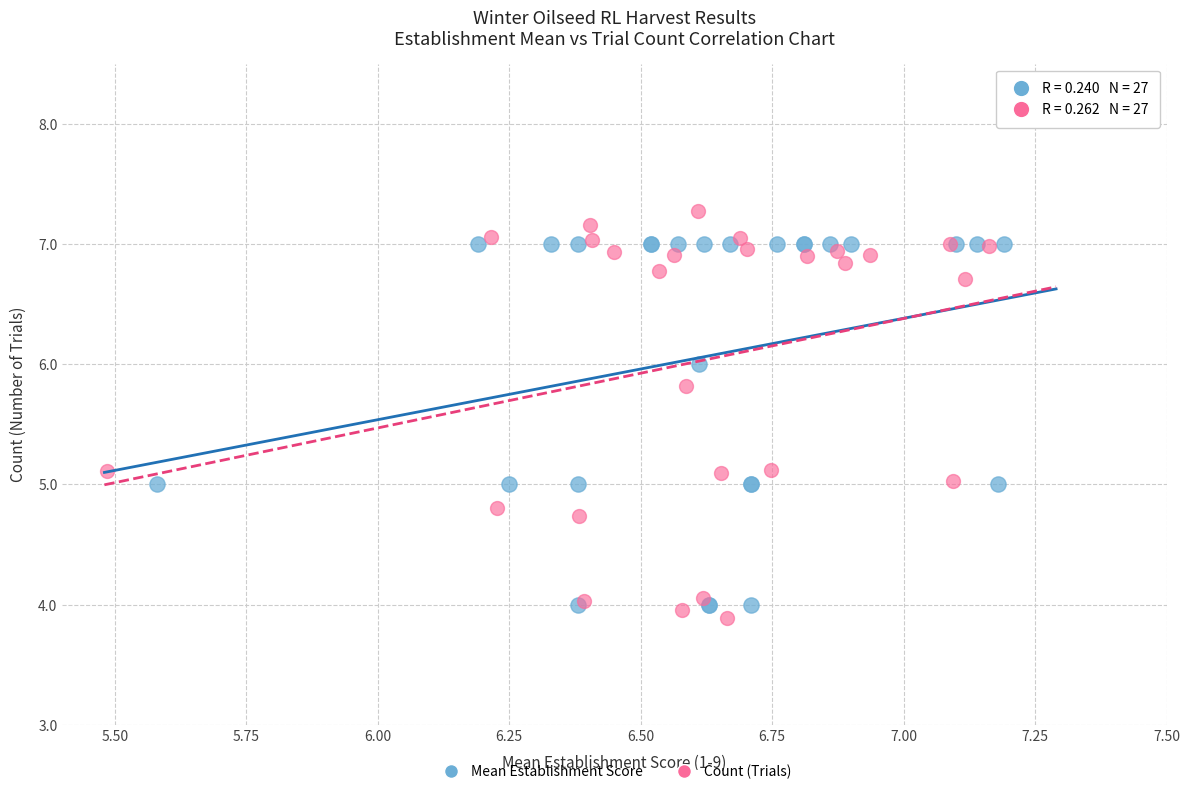

Which series reaches the maximum Y coordinate?

Count (Trials)